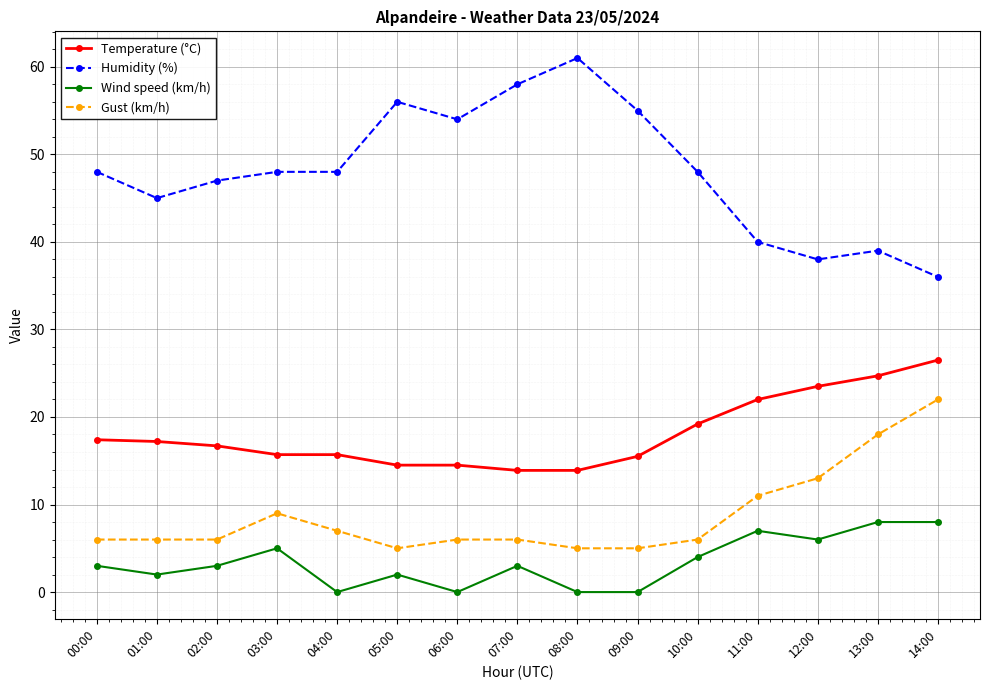

How many Wind speed (km/h) values are between 0 and 6?

12